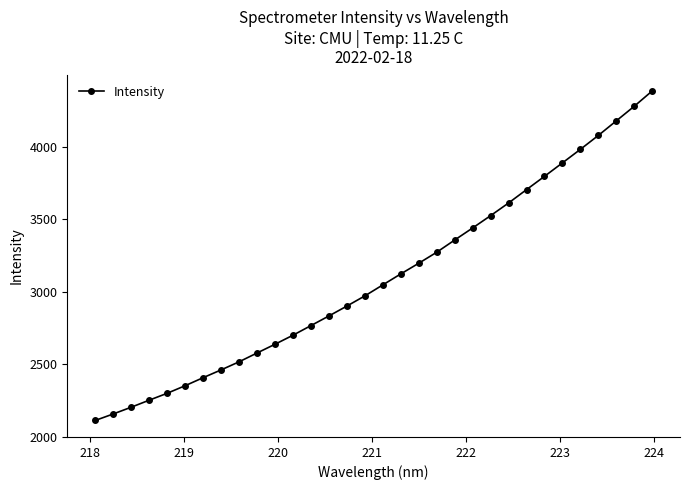

Reading right to left, what are all the values shown in this chart?

4382.5	4277.1	4176.4	4076.2	3980.3	3887.0	3794.2	3702.7	3610.6	3523.5	3438.6	3355.6	3271.3	3195.5	3122.0	3046.5	2970.5	2900.5	2832.3	2765.9	2699.6	2637.3	2577.0	2516.2	2460.6	2406.9	2351.5	2299.3	2251.8	2203.3	2156.8	2112.0